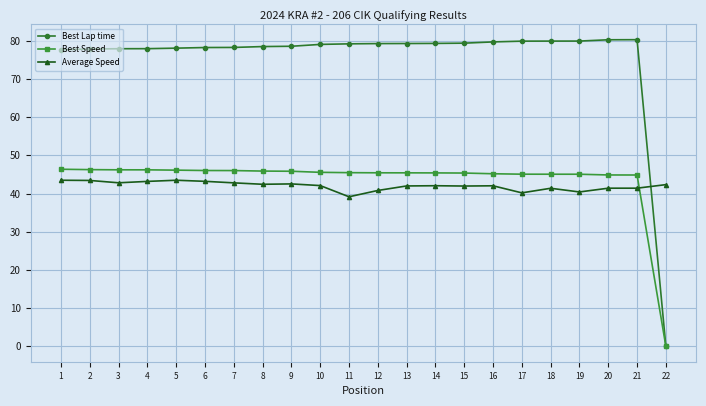

What is the maximum value shown in the chart?

80.3